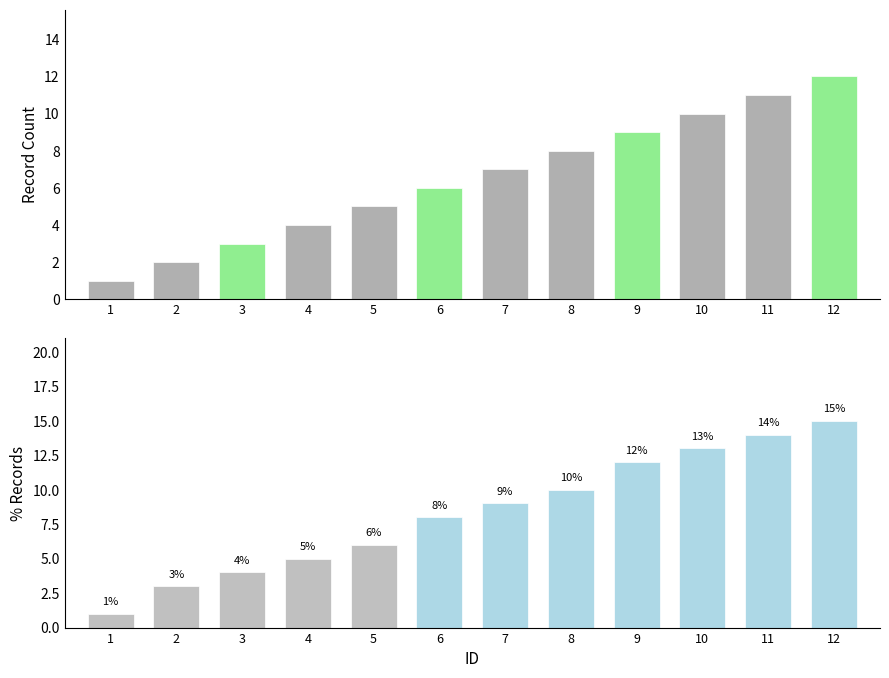

Reading left to right, extract all data points from this chart.

Count: 1=1	2=2	3=3	4=4	5=5	6=6	7=7	8=8	9=9	10=10	11=11	12=12
% Records: 1=1	2=3	3=4	4=5	5=6	6=8	7=9	8=10	9=12	10=13	11=14	12=15